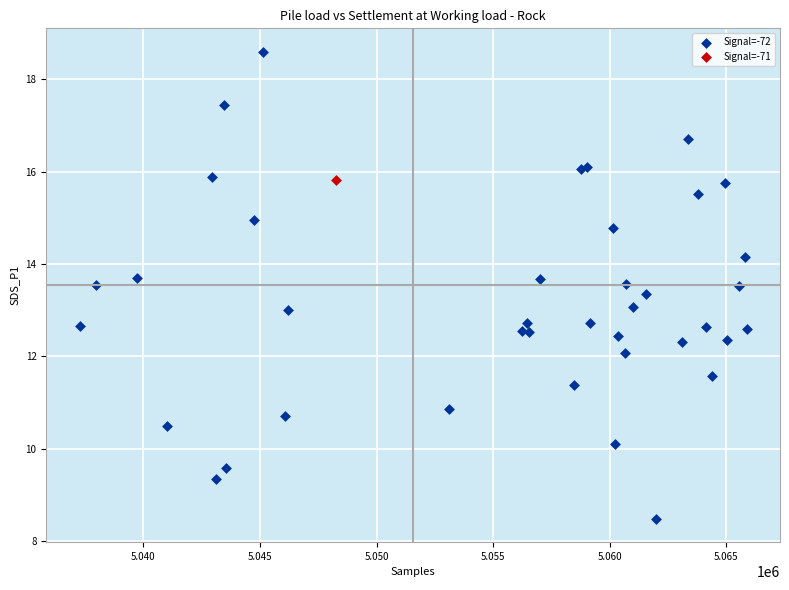

What are all the series names shown in the legend?

Signal=-72, Signal=-71